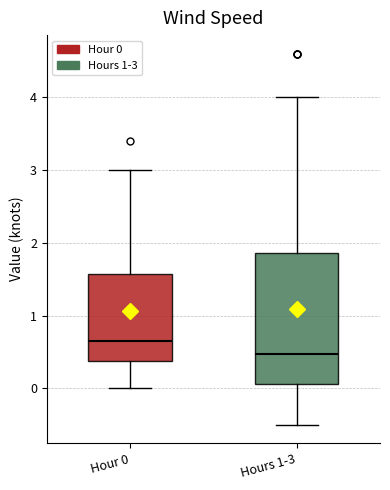

Comparing the boxes themselves (not the whiskers), which one is the tallest?

Hours 1-3